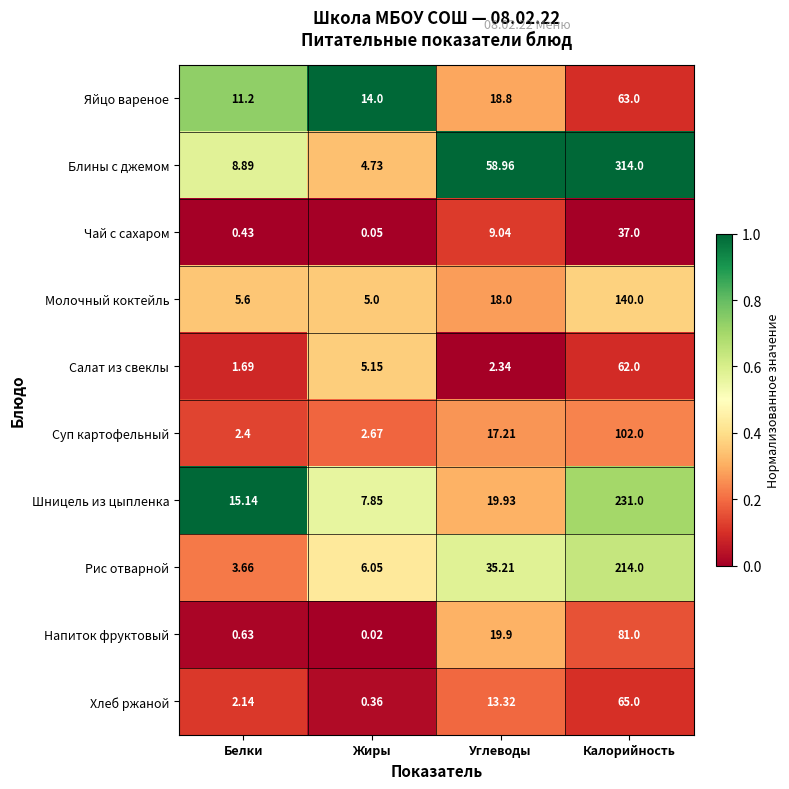

Which series has the widest spread of values?

Блины с джемом